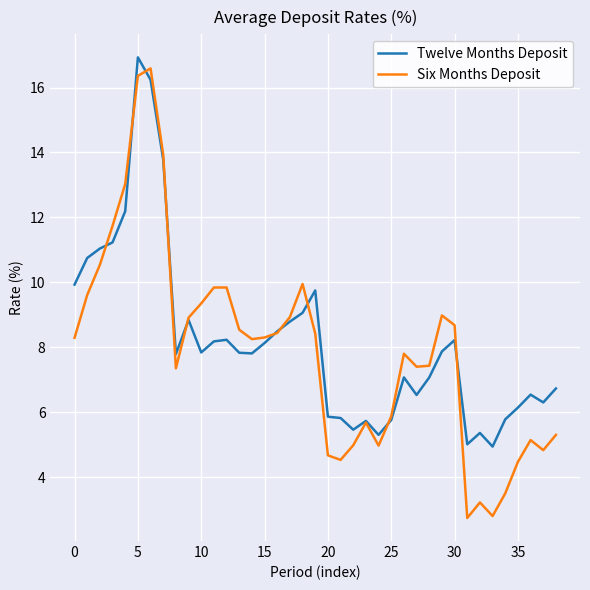

True or false: Six Months Deposit and Twelve Months Deposit intersect in this chart.

True